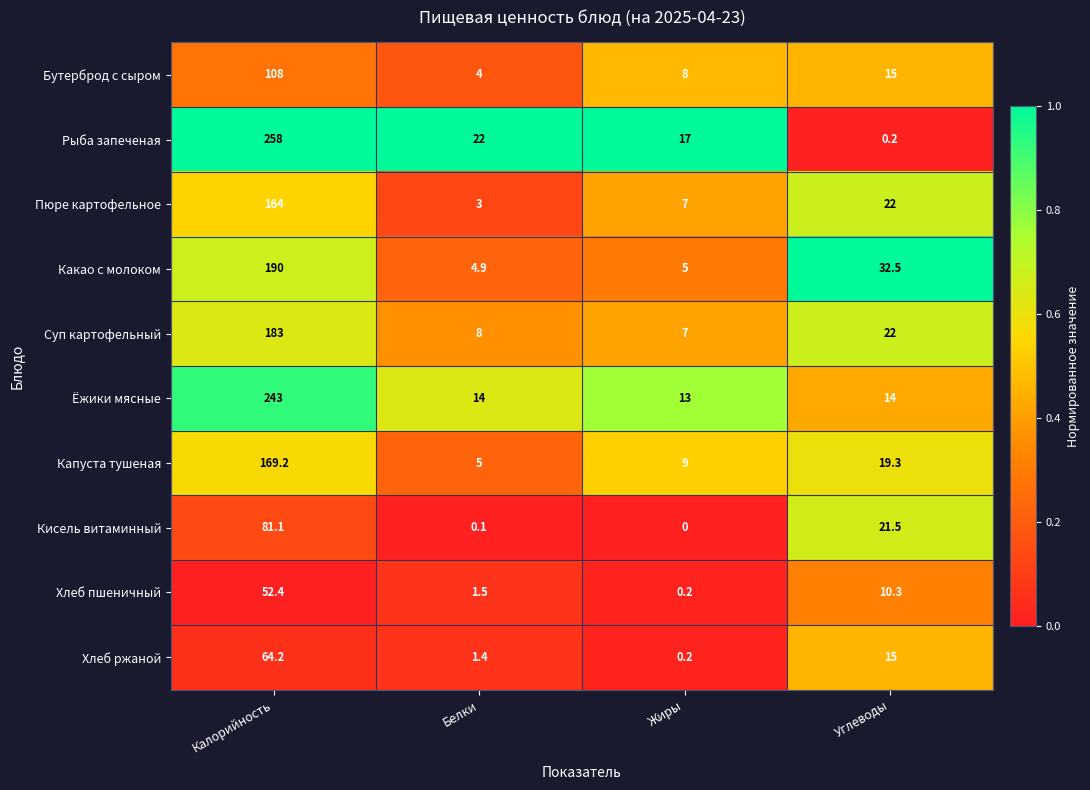

Read the Ёжики мясные value at Жиры.

13.0